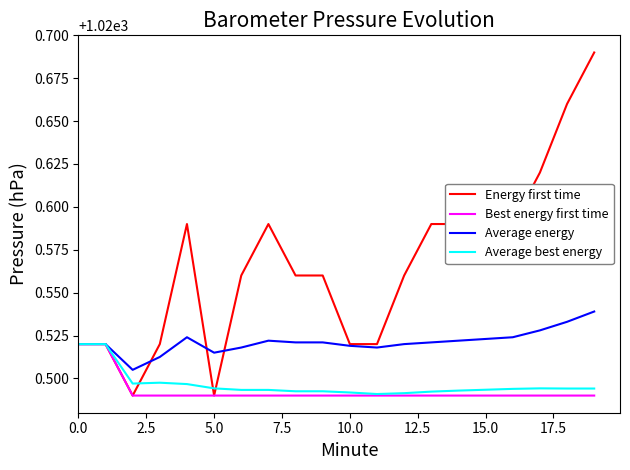

Which series has the largest range (max minus min)?

Energy first time